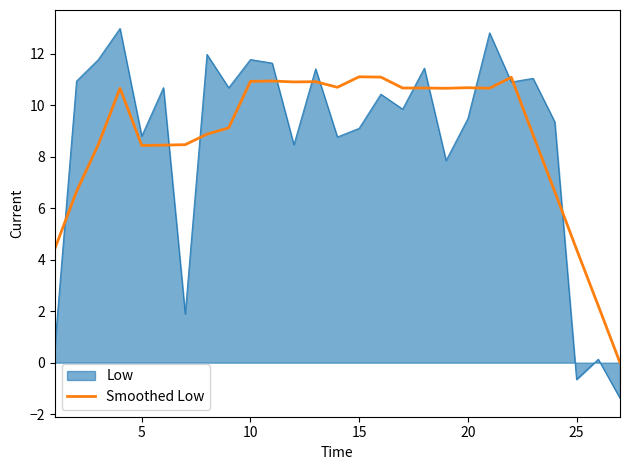

What is the maximum value shown in the chart?

13.0